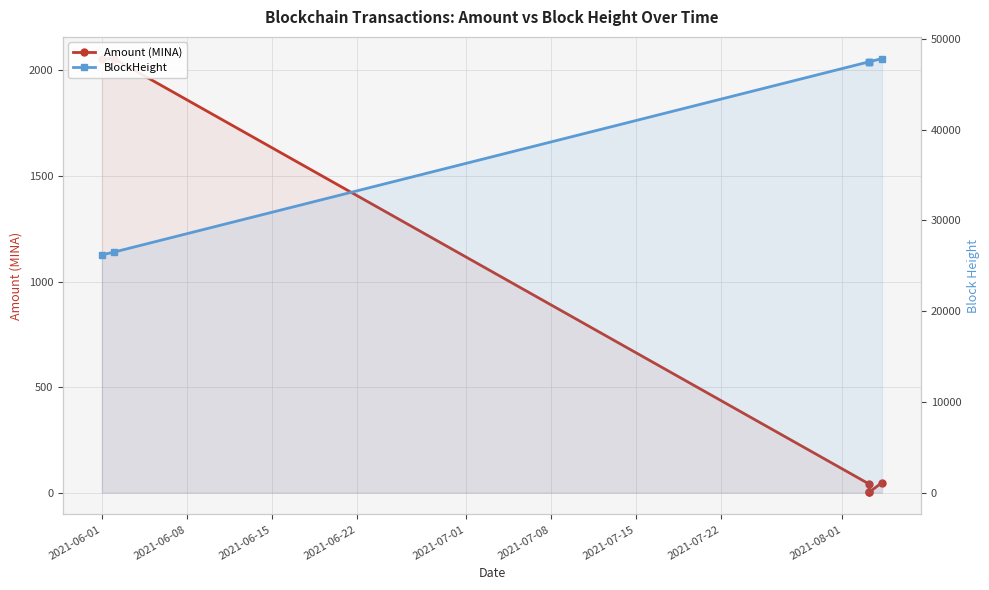

What is the label of the 1st point from the left?

2021-06-01